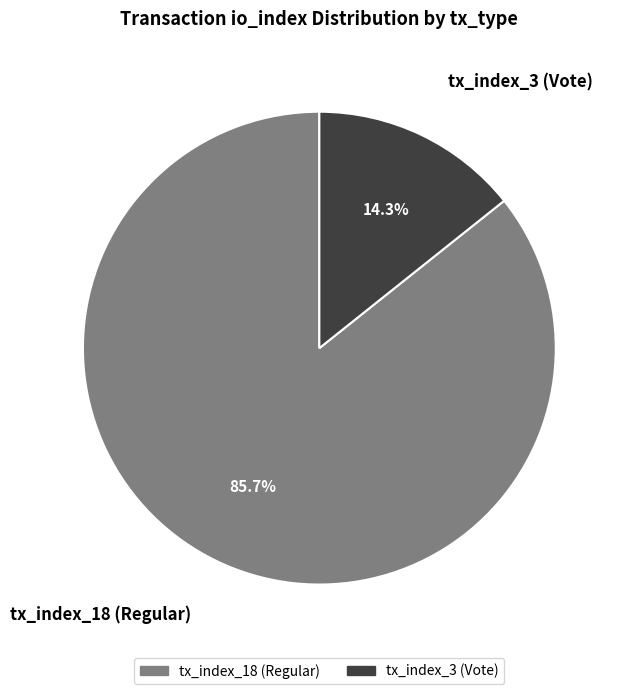

What is the largest slice in the pie chart?

tx_index_18 (Regular)